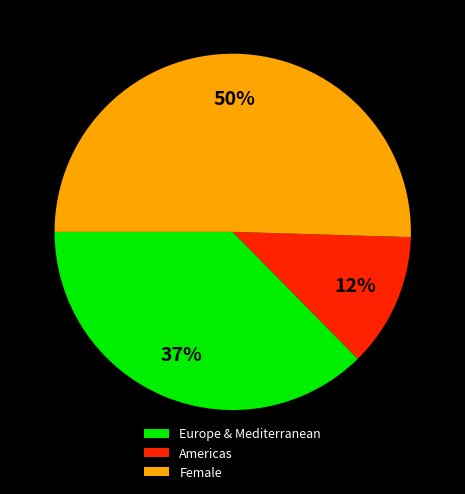

Between Female and Americas, which is larger?

Female